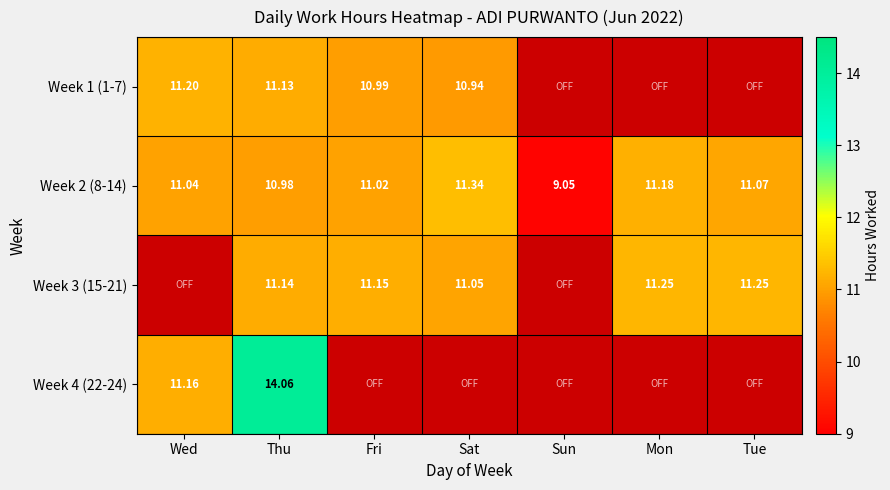

Where does the Week 2 (8-14) series first go above 11?

Wed